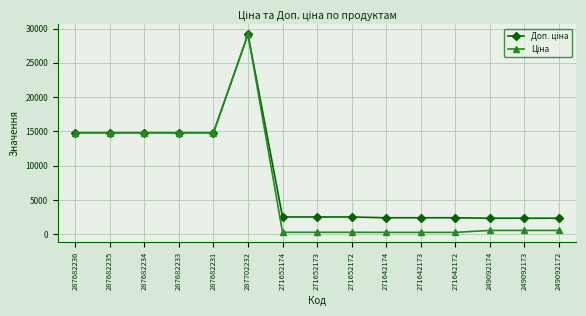

At which category is the sum across all series the highest?

287702232